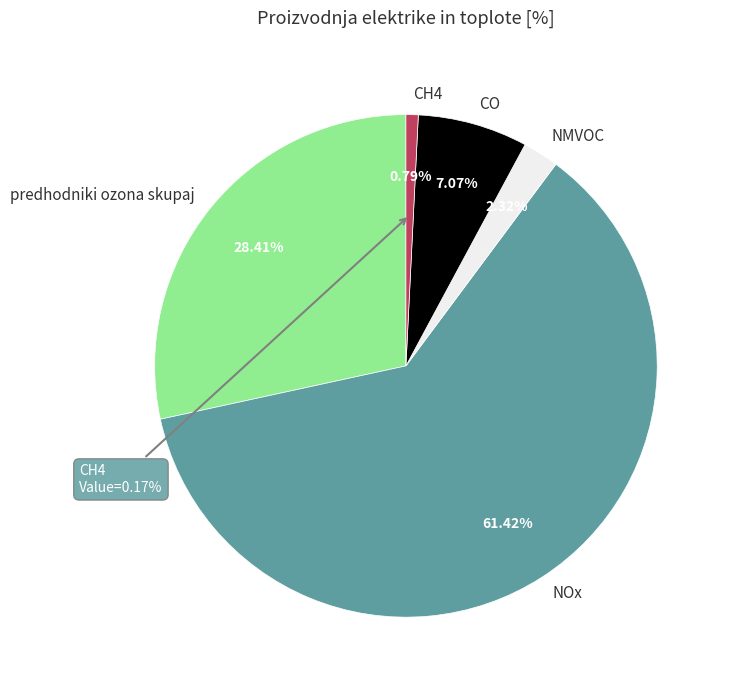

Is it true that NMVOC is 1% of the pie?

False